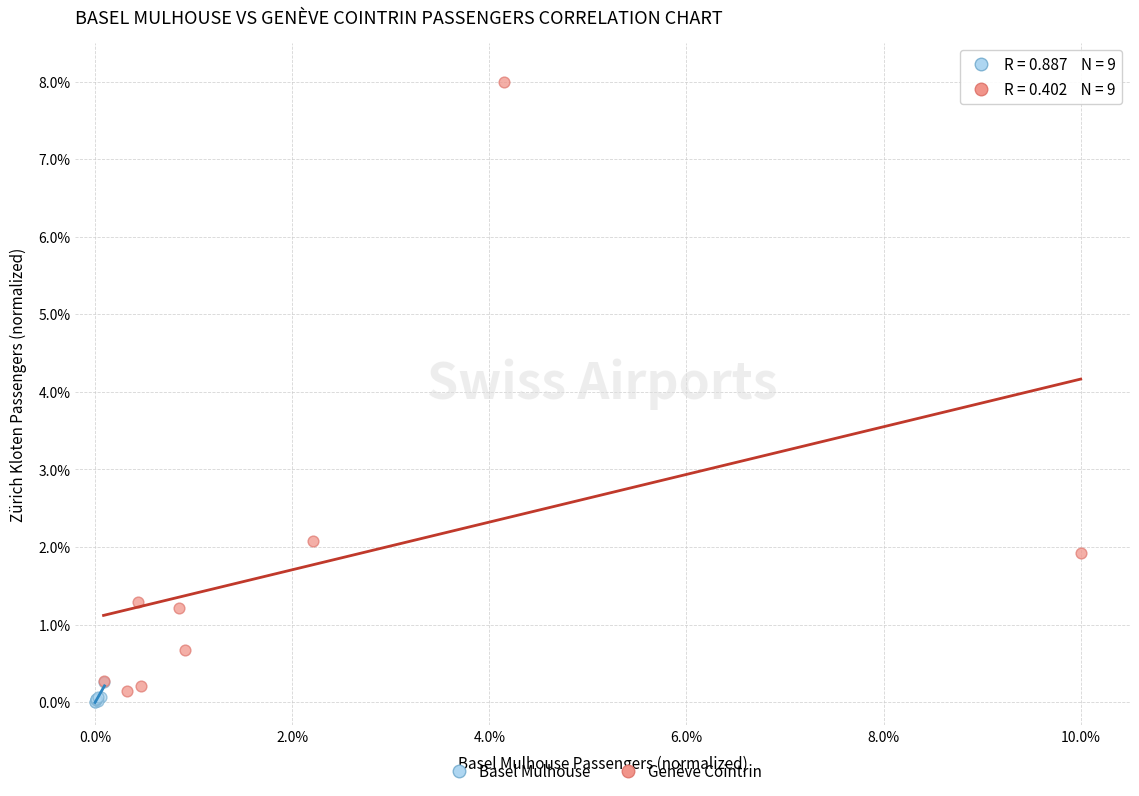

What are all the series names shown in the legend?

Basel Mulhouse, Genève Cointrin